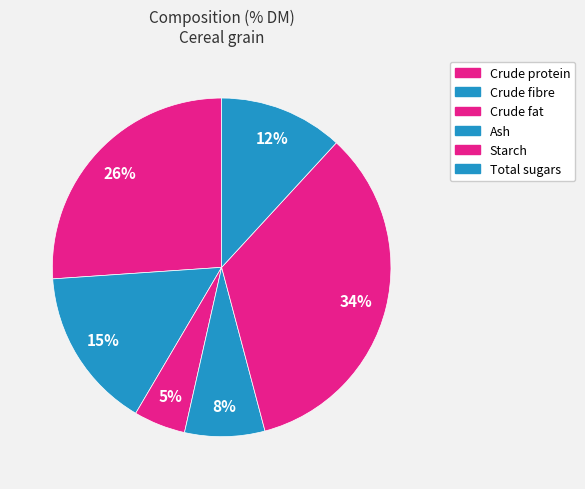

To the nearest percent, what is the average slice percentage?

17%